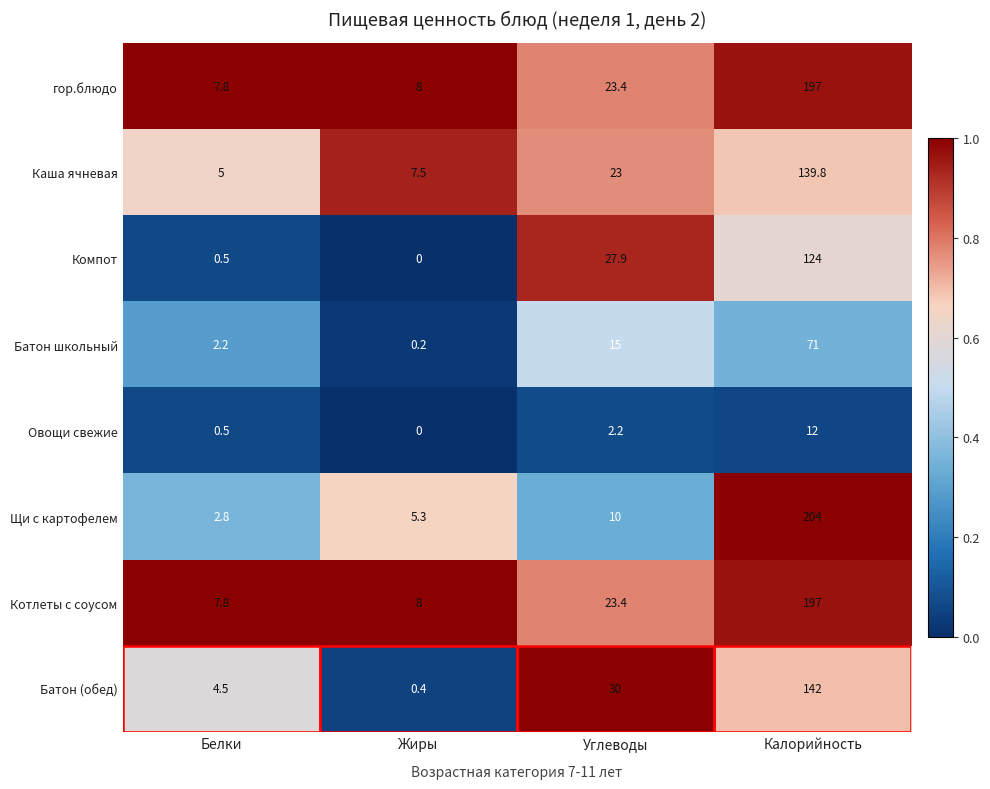

What is the sum of all Овощи свежие values?

14.7